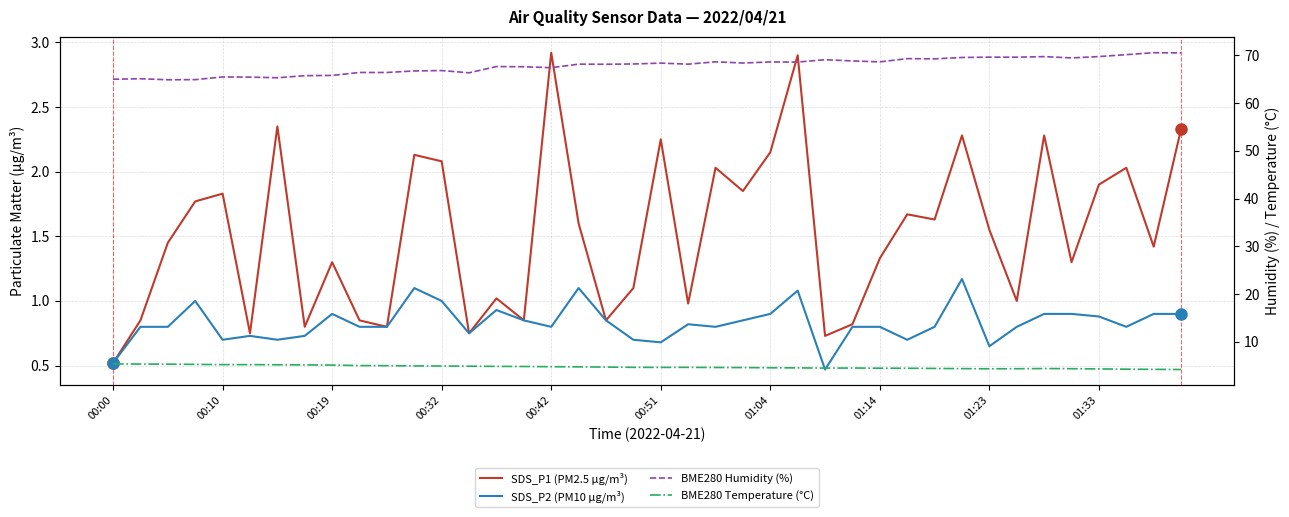

What value does the BME280 Temperature (°C) series have at 00:19?

5.2